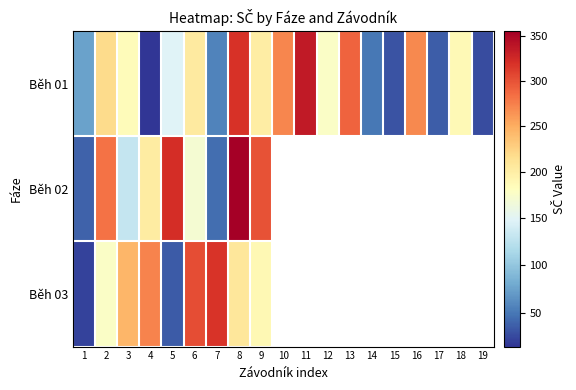

Rank the categories by Běh 01 value from highest to lowest.

11, 8, 13, 10, 16, 2, 6, 9, 18, 3, 12, 5, 1, 7, 14, 17, 15, 19, 4